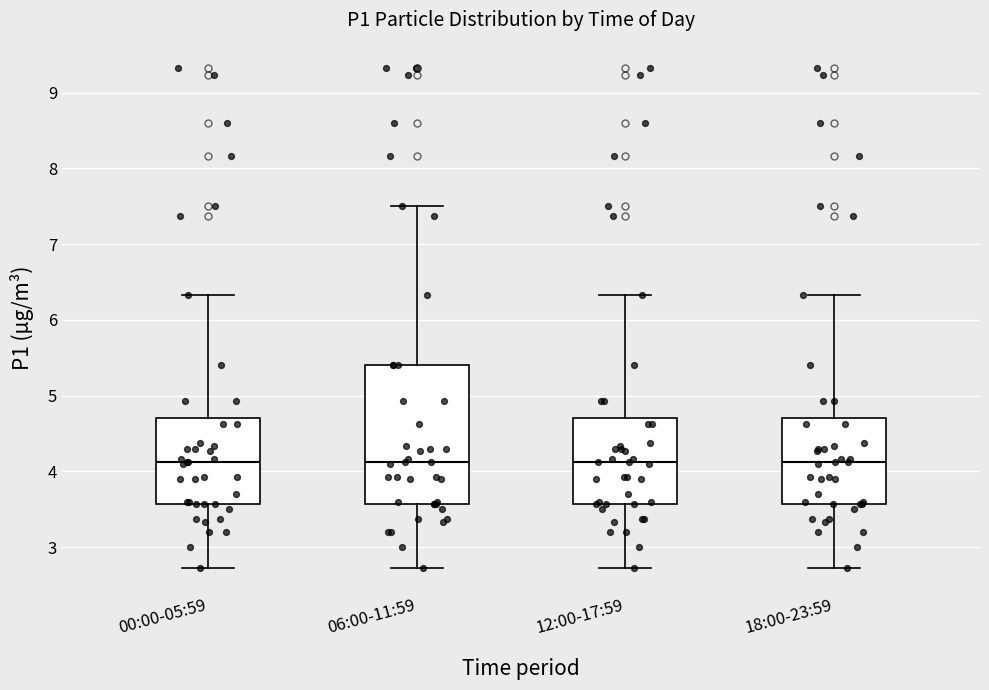

Comparing the boxes themselves (not the whiskers), which one is the tallest?

06:00-11:59